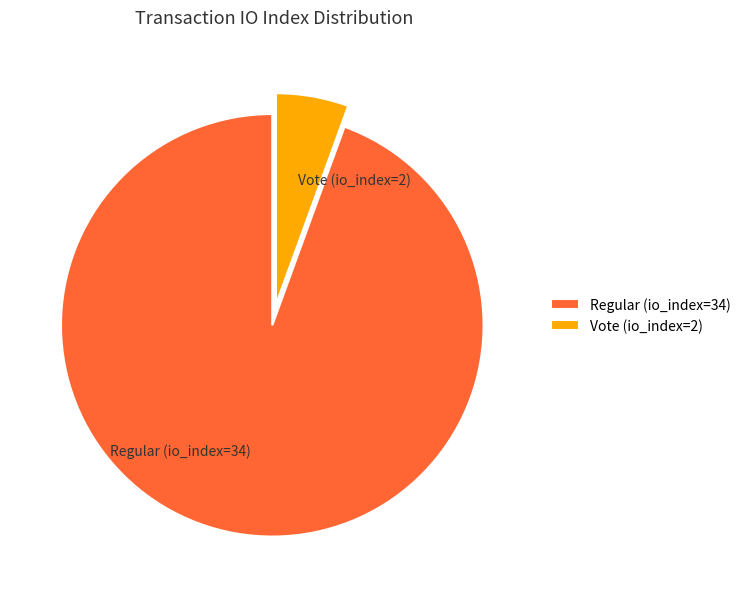

What is the smallest slice in the pie chart?

Vote (io_index=2)